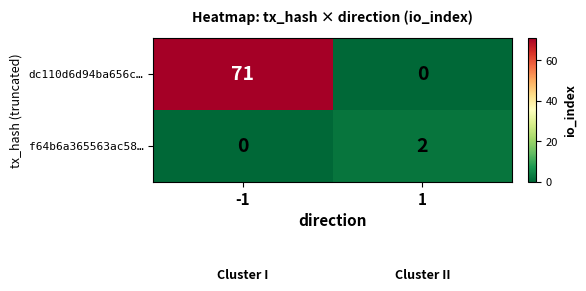

How many positive values does the dc110d6d94ba656c… series have?

1